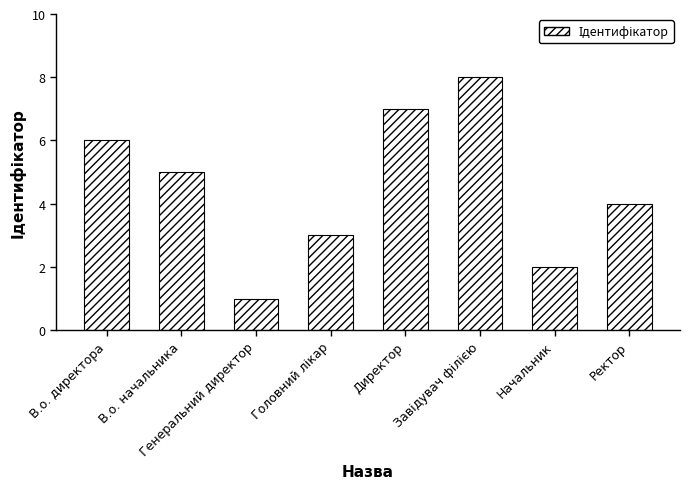

What is the sum of all values?

36